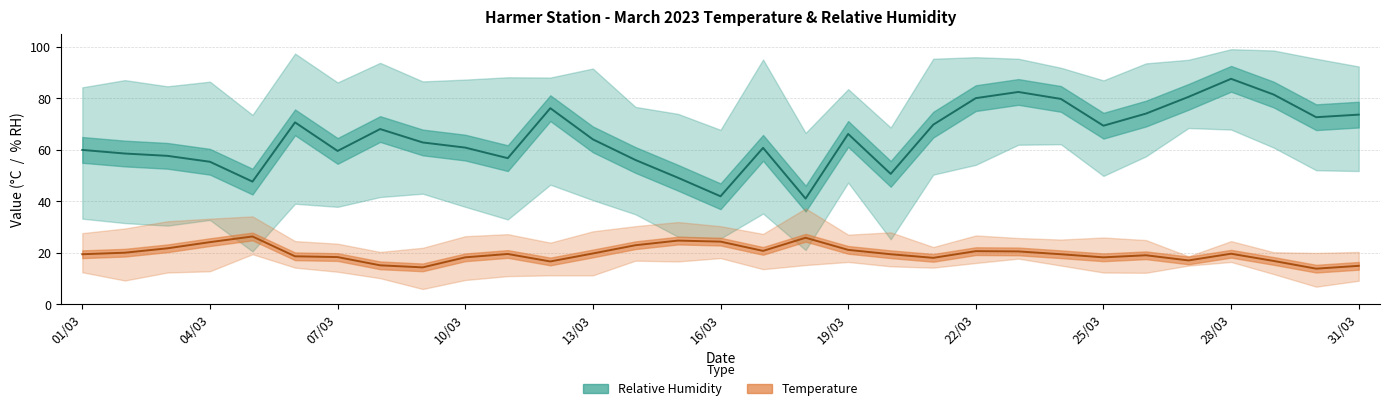

What is the difference between the second highest and minimum values in the RH AVG series?

41.4